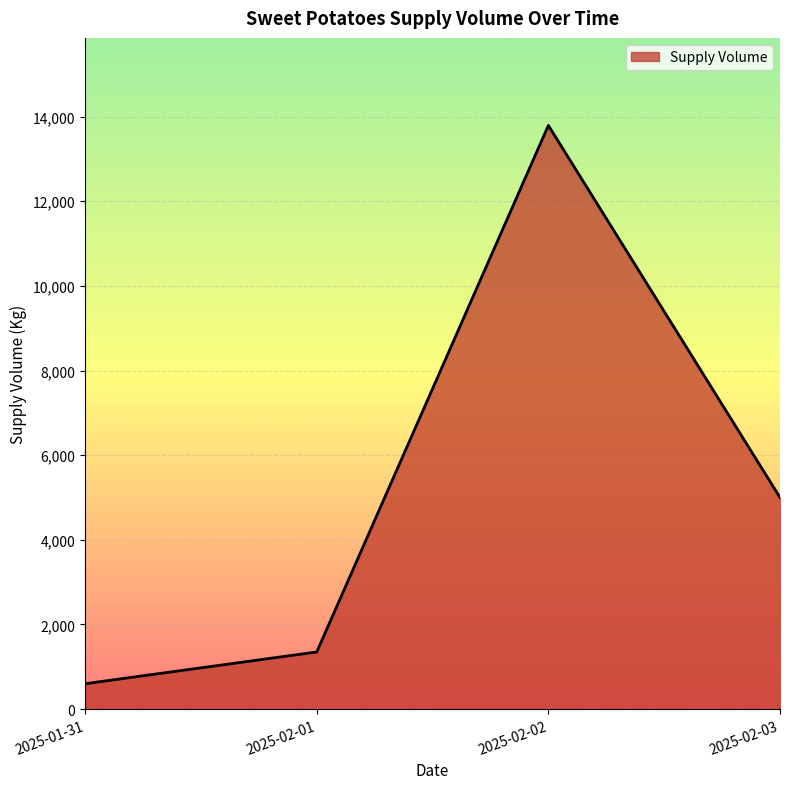

Where is the first local maximum?

2025-02-02